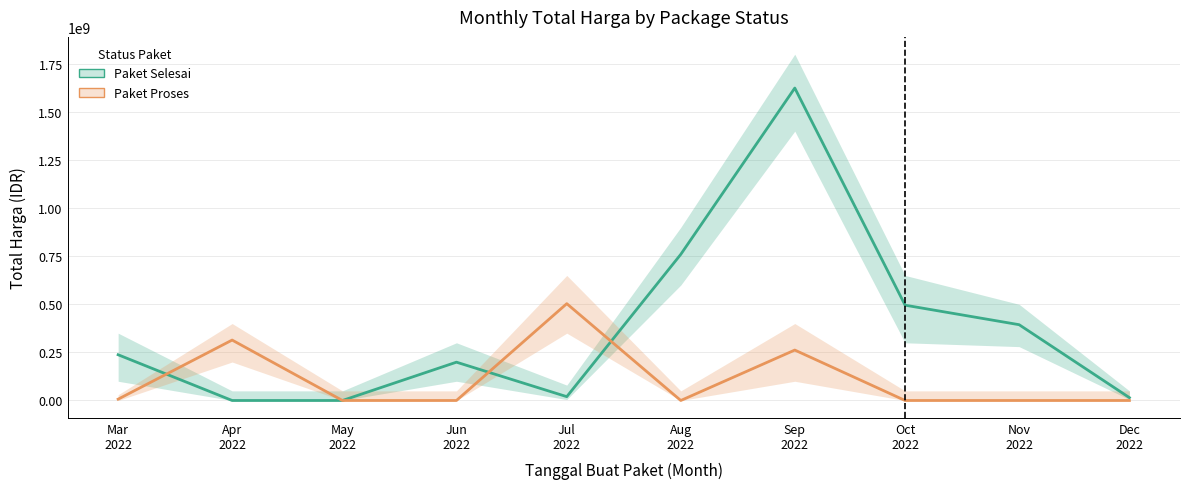

What is the value of the Total Harga (Paket Selesai) point at the 5th from the left?

19950000